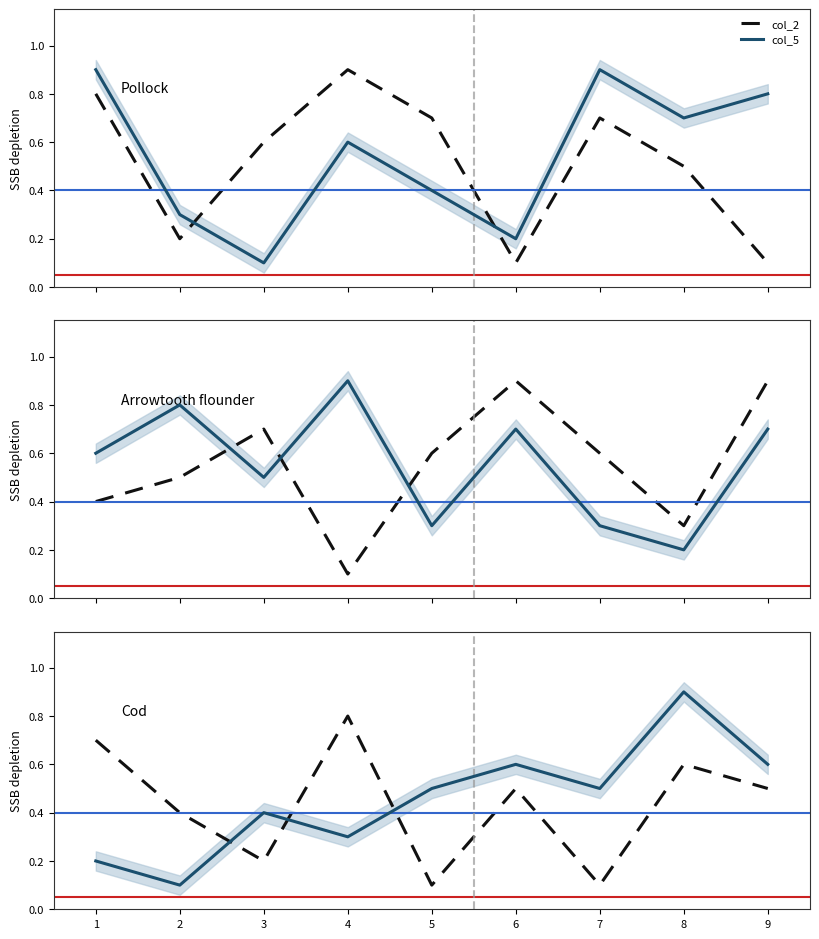

True or false: col_5 and col_2 intersect in this chart.

True